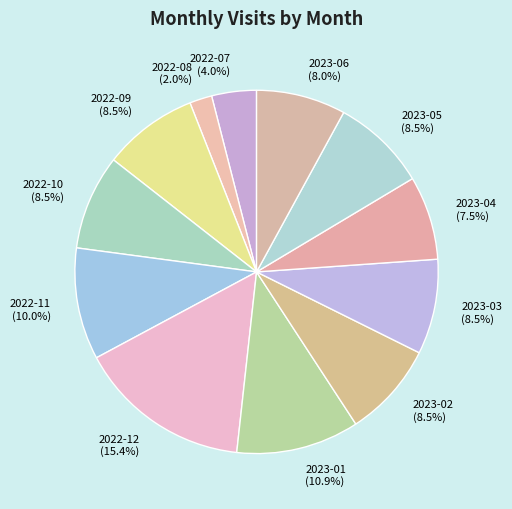

To the nearest percent, what is the combined percentage of 2022-12 and 2023-04?

23%